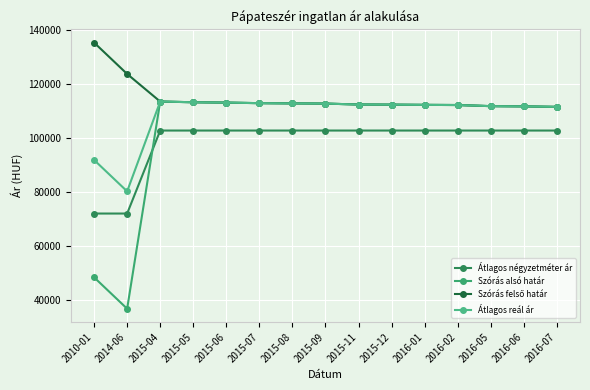

Is it true that Szórás alsó határ equals 171103 at 2015-04?

False